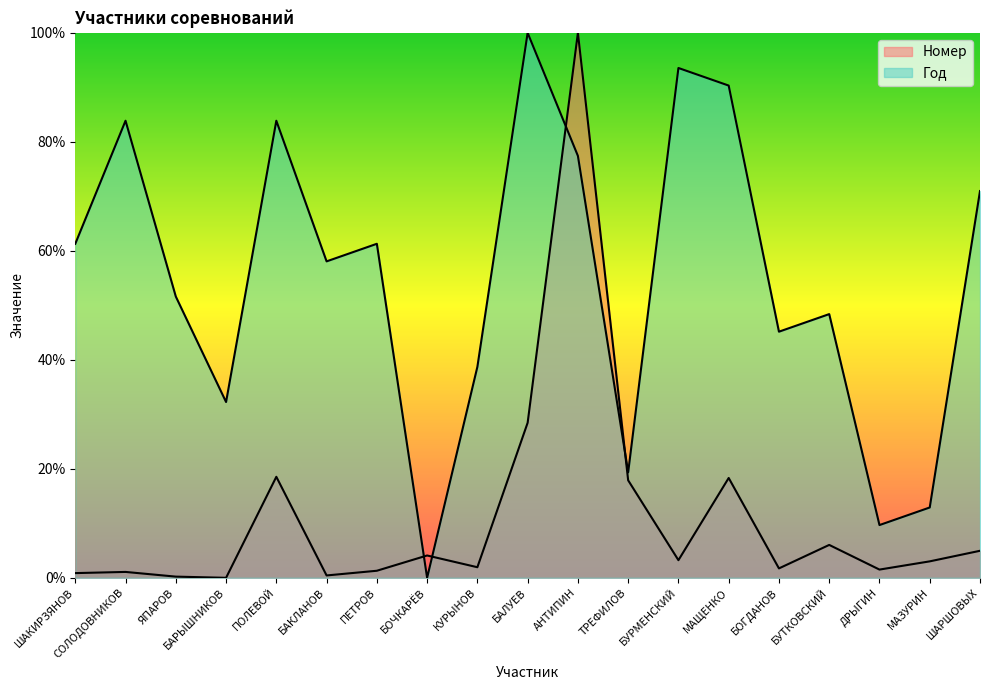

How many distinct data groups are displayed?

2